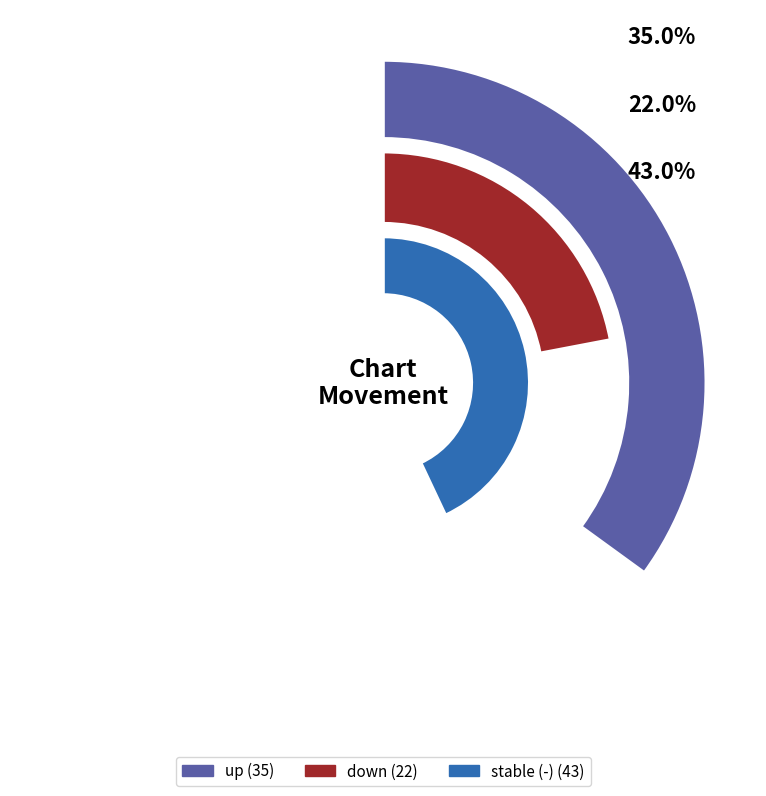

True or false: - accounts for 43% of the total.

True